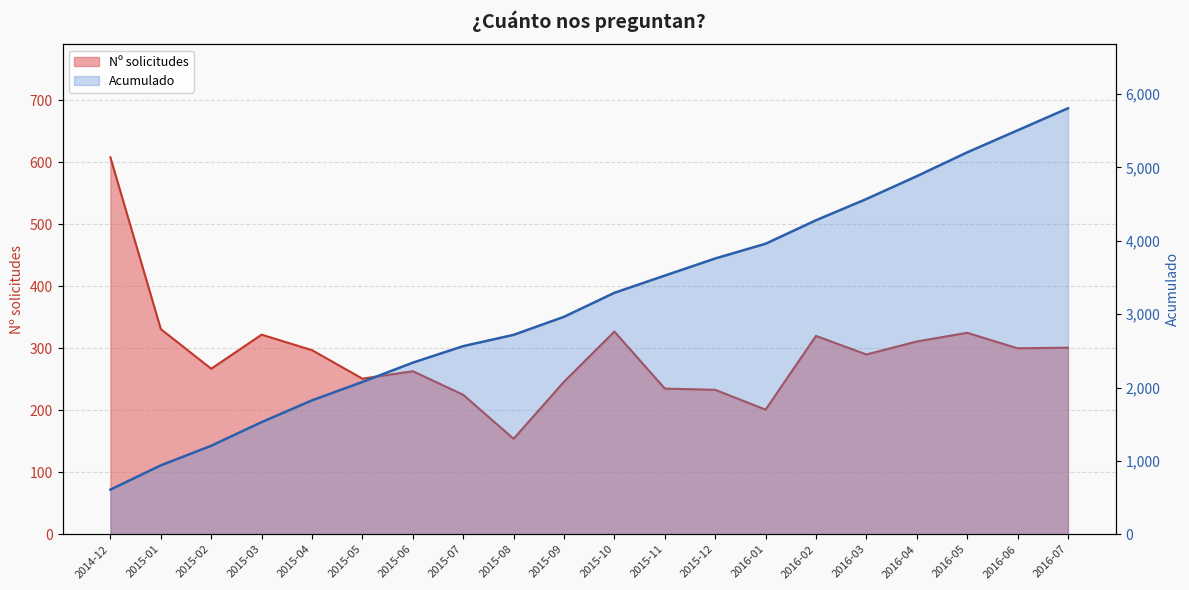

True or false: Acumulado has a value of 939 at 2015-01.

True